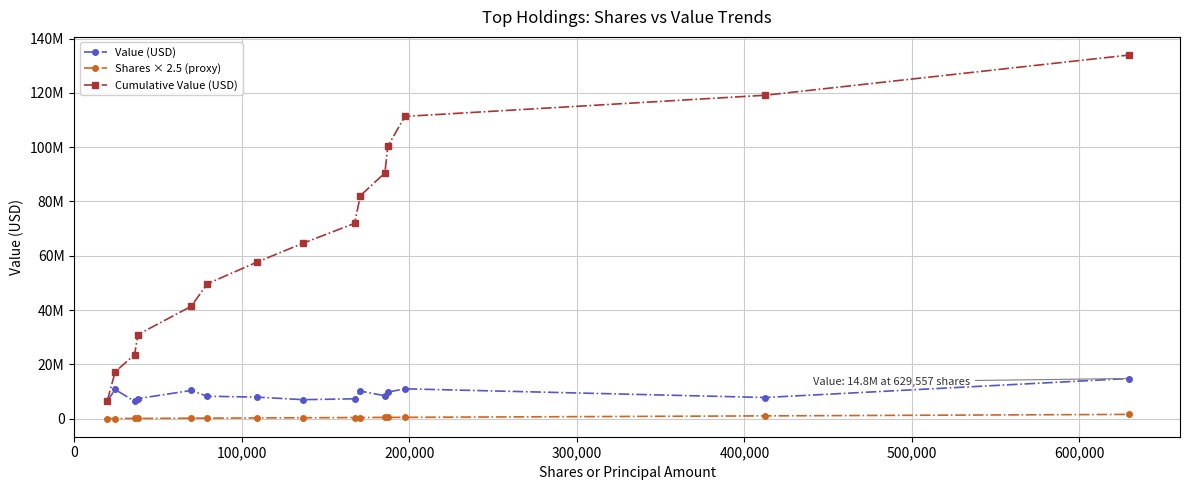

Is this an area chart (filled region under the line)?

No